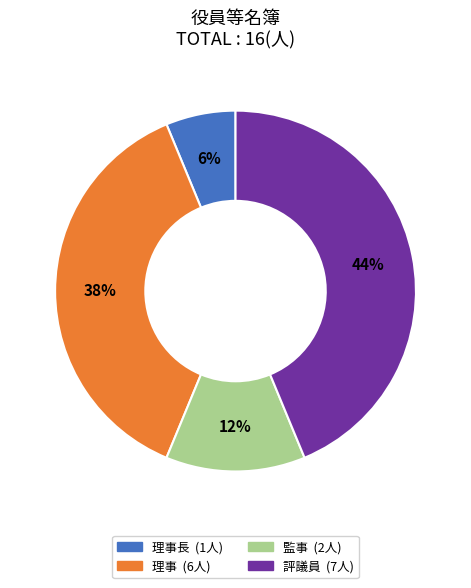

How many segments does this pie chart have?

4